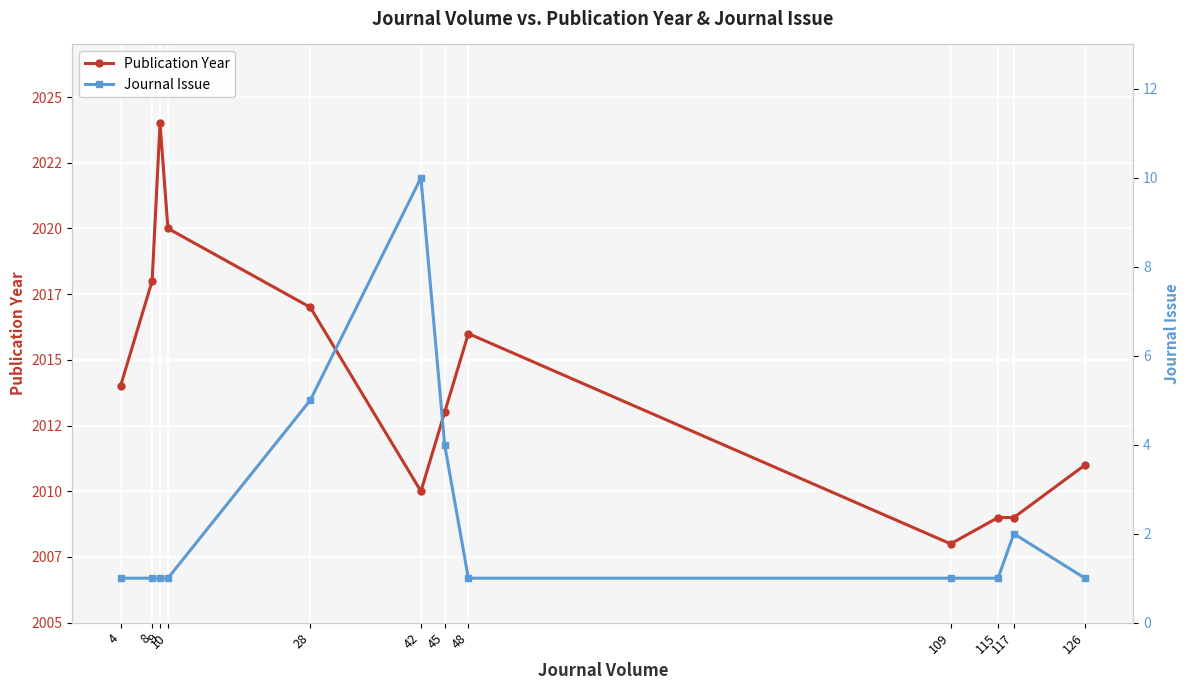

What is the difference between the maximum and second lowest values in the Journal Issue series?

9